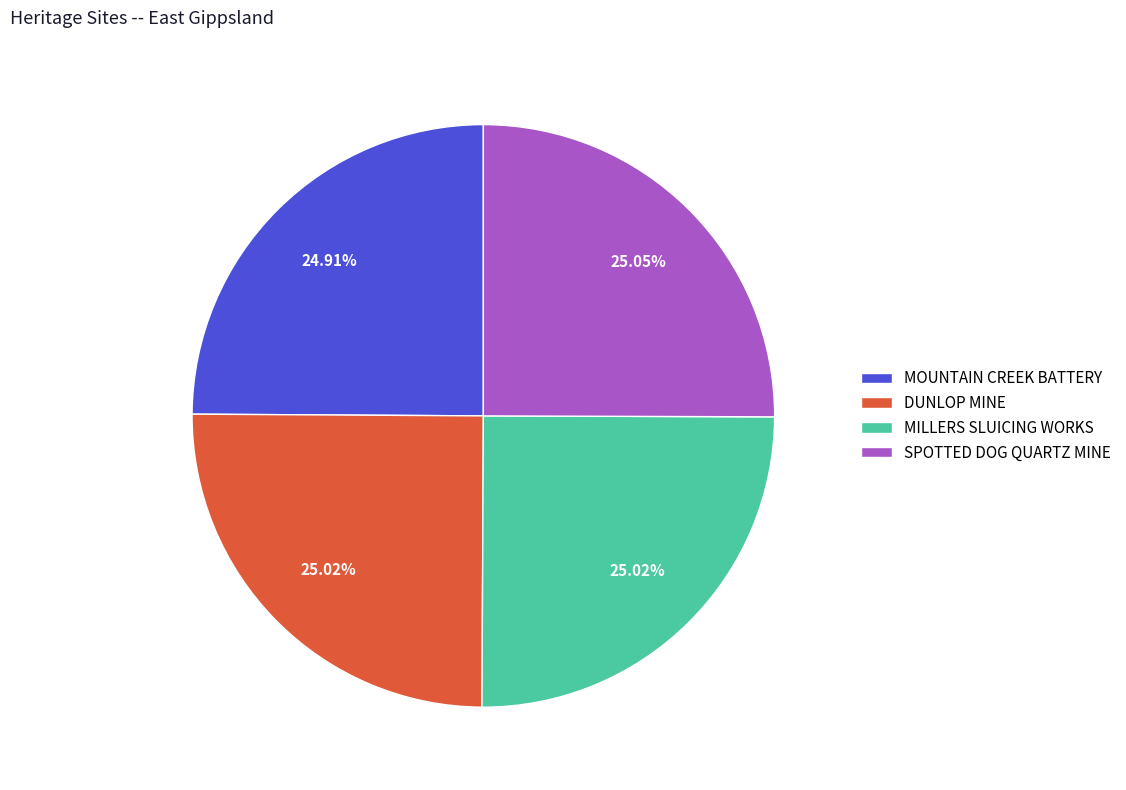

Does MOUNTAIN CREEK BATTERY represent more than half of the total?

No